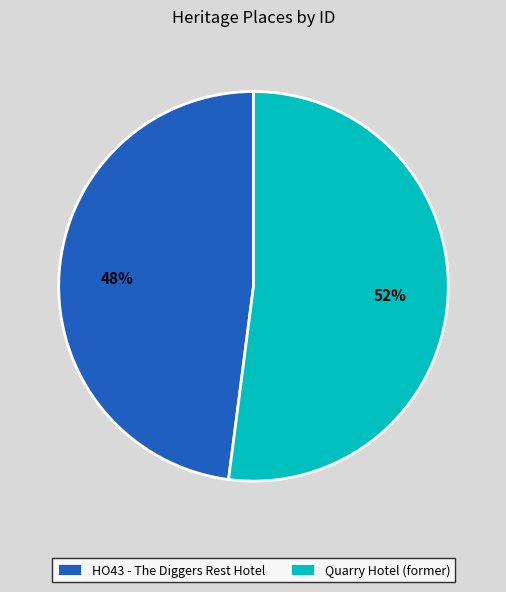

Between Quarry Hotel (former) and HO43 - The Diggers Rest Hotel, which is larger?

Quarry Hotel (former)